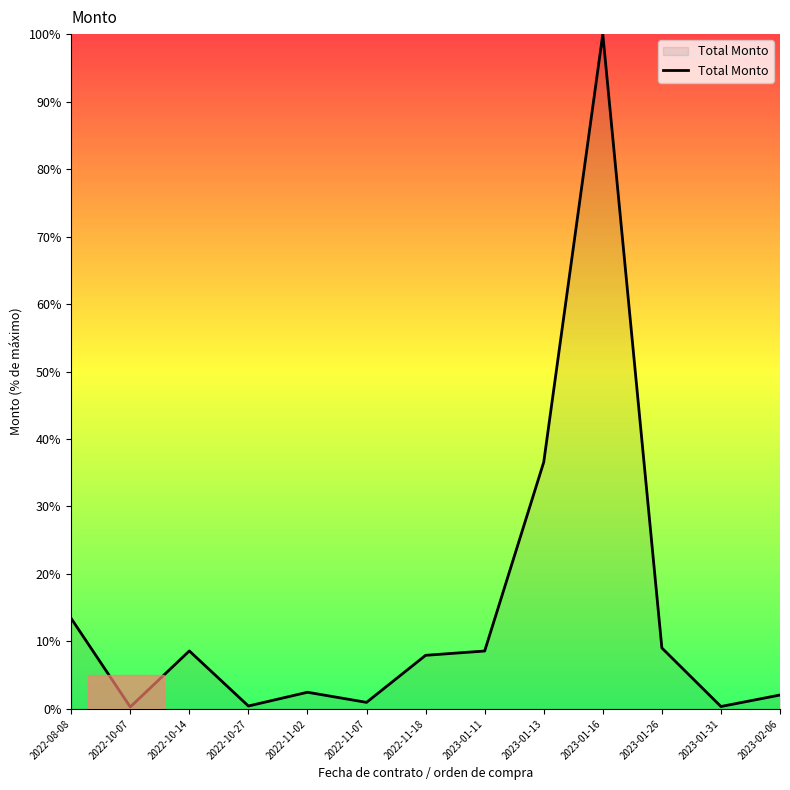

What is the difference between the maximum and minimum values?

99.7